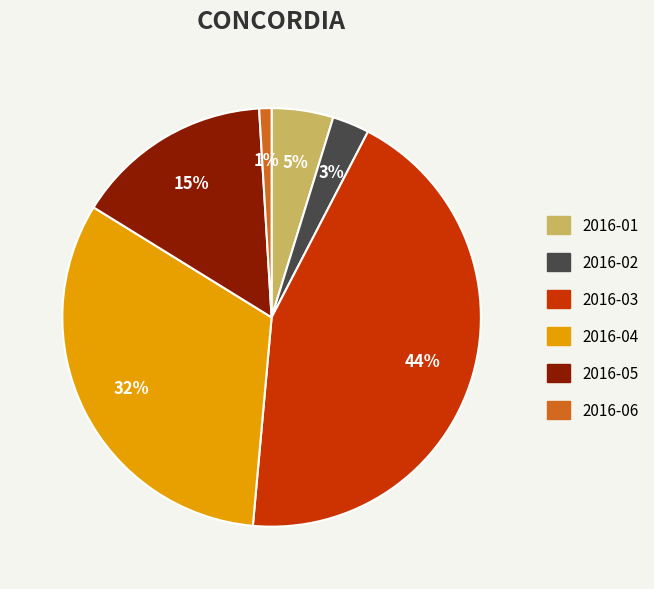

Is it true that 2016-05 is 15% of the pie?

True